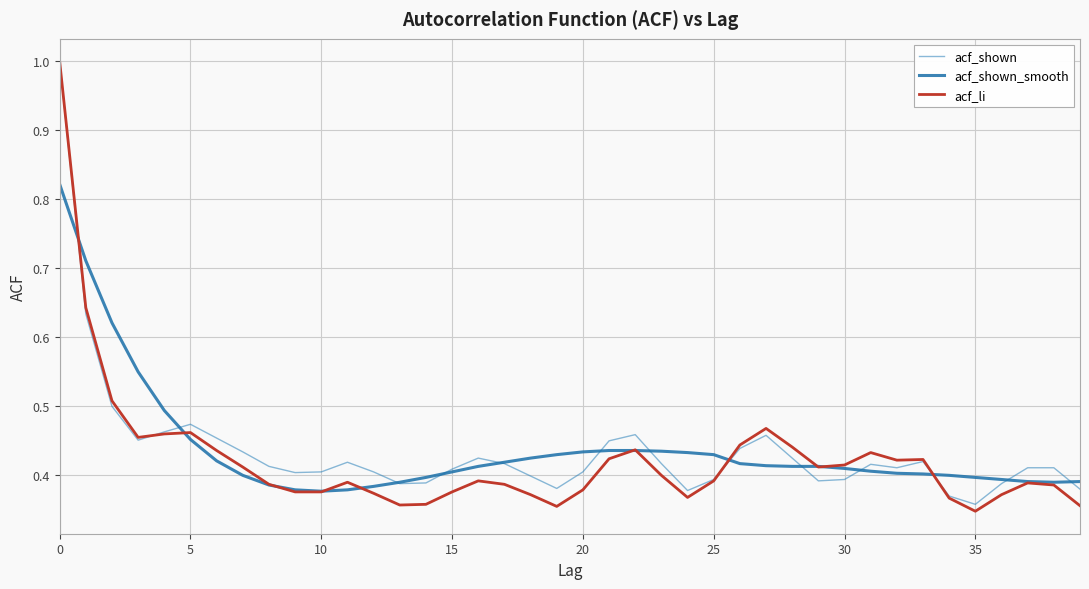

Reading left to right, list all the values displayed in this chart.

acf_shown: 1.0	0.6	0.5	0.5	0.5	0.5	0.5	0.4	0.4	0.4	0.4	0.4	0.4	0.4	0.4	0.4	0.4	0.4	0.4	0.4	0.4	0.5	0.5	0.4	0.4	0.4	0.4	0.5	0.4	0.4	0.4	0.4	0.4	0.4	0.4	0.4	0.4	0.4	0.4	0.4
acf_shown_smooth: 0.8	0.7	0.6	0.6	0.5	0.5	0.4	0.4	0.4	0.4	0.4	0.4	0.4	0.4	0.4	0.4	0.4	0.4	0.4	0.4	0.4	0.4	0.4	0.4	0.4	0.4	0.4	0.4	0.4	0.4	0.4	0.4	0.4	0.4	0.4	0.4	0.4	0.4	0.4	0.4
acf_li: 1.0	0.6	0.5	0.5	0.5	0.5	0.4	0.4	0.4	0.4	0.4	0.4	0.4	0.4	0.4	0.4	0.4	0.4	0.4	0.4	0.4	0.4	0.4	0.4	0.4	0.4	0.4	0.5	0.4	0.4	0.4	0.4	0.4	0.4	0.4	0.3	0.4	0.4	0.4	0.4